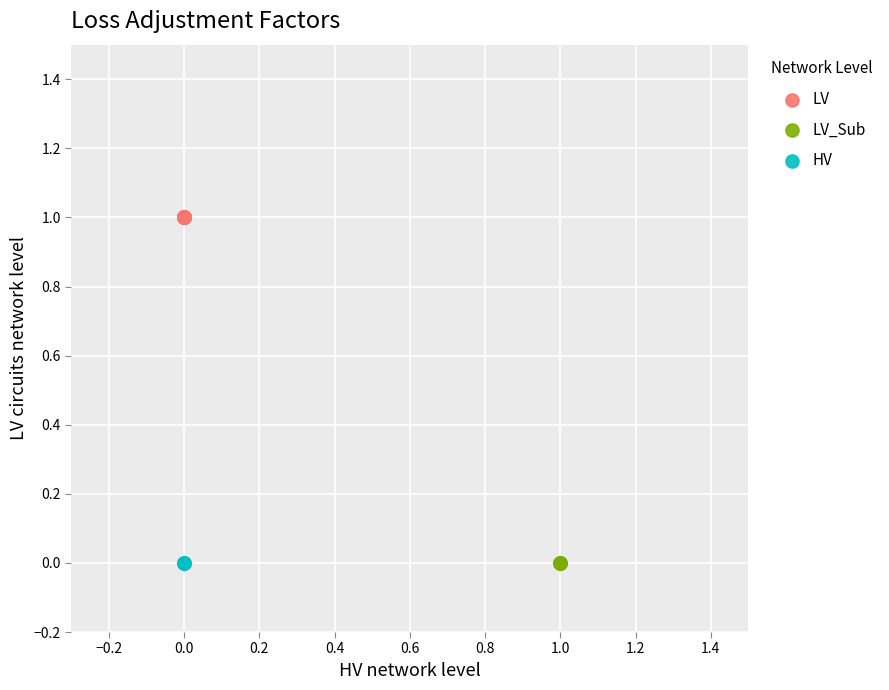

Which series reaches the maximum Y coordinate?

LV